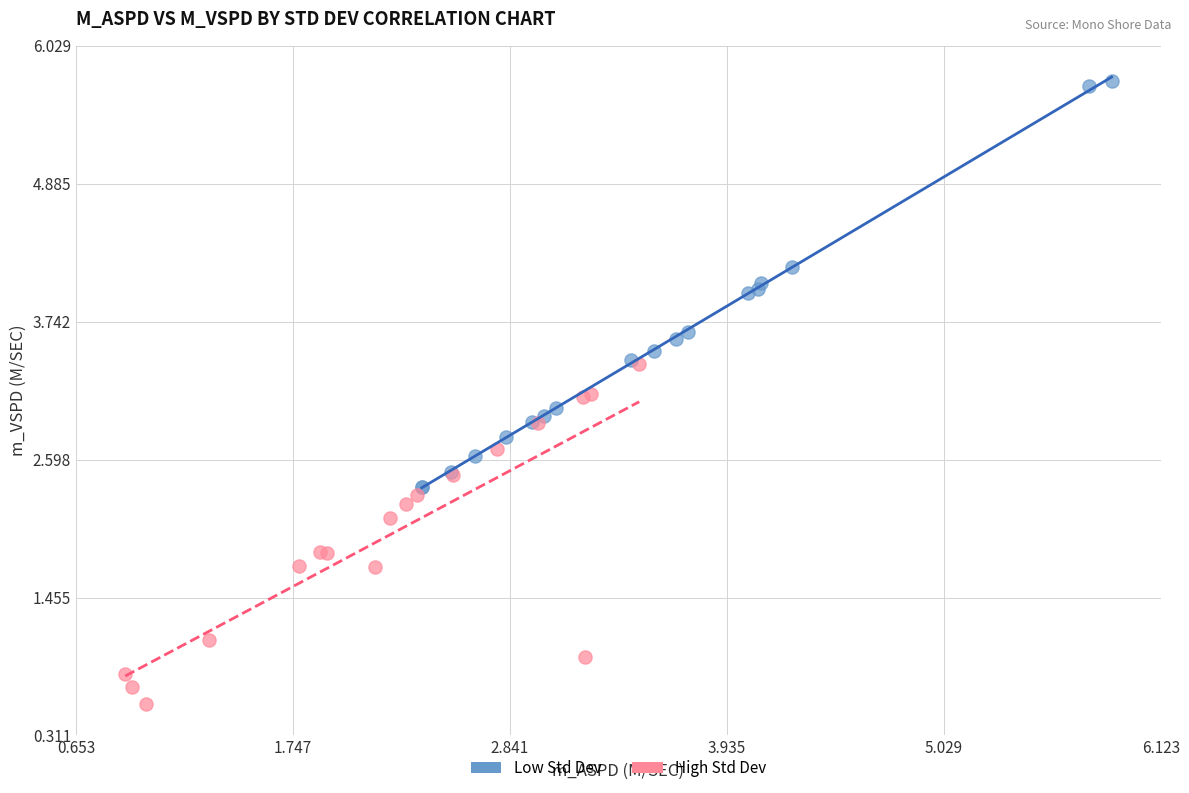

Which series contains the lowest Y value?

High Std Dev